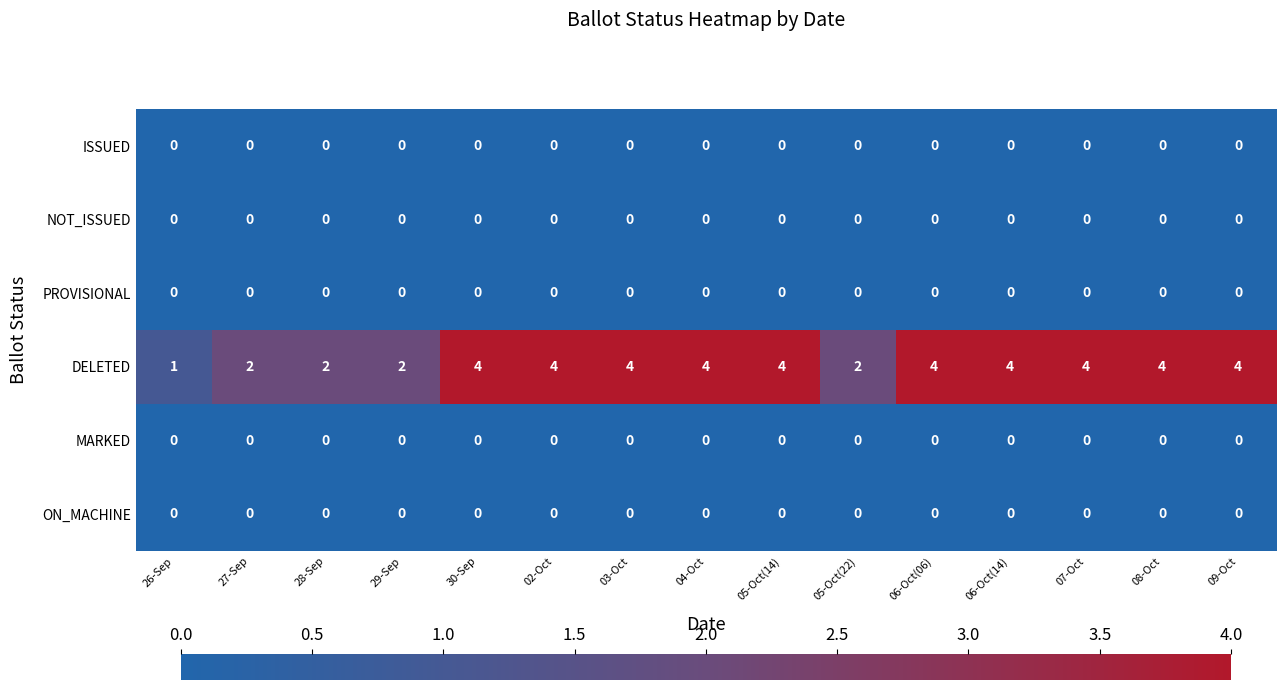

What is the difference between the highest and lowest values at 09-Oct?

4